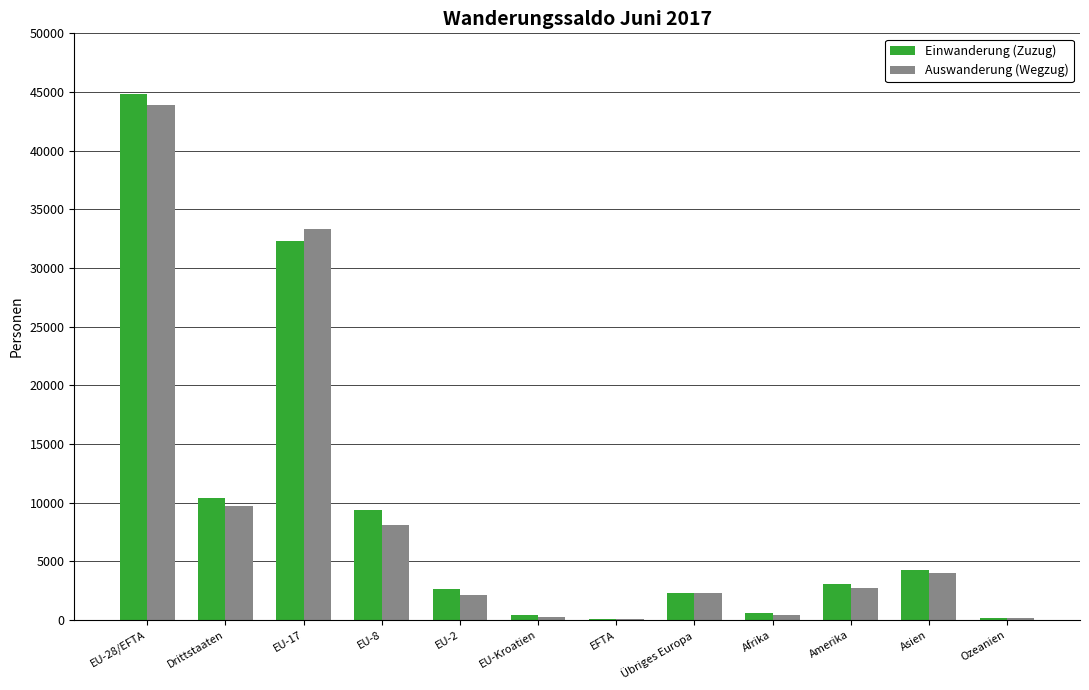

How many categories are shown in the chart?

12